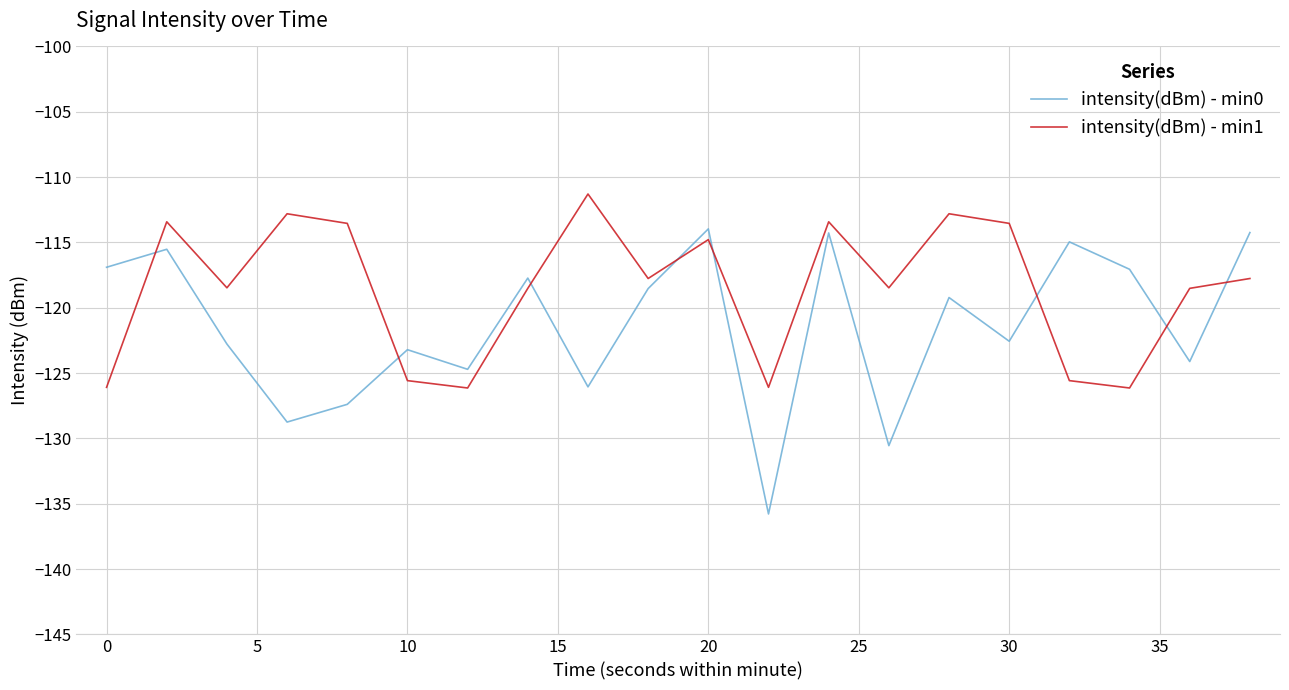

What is the greatest value displayed?

-111.3